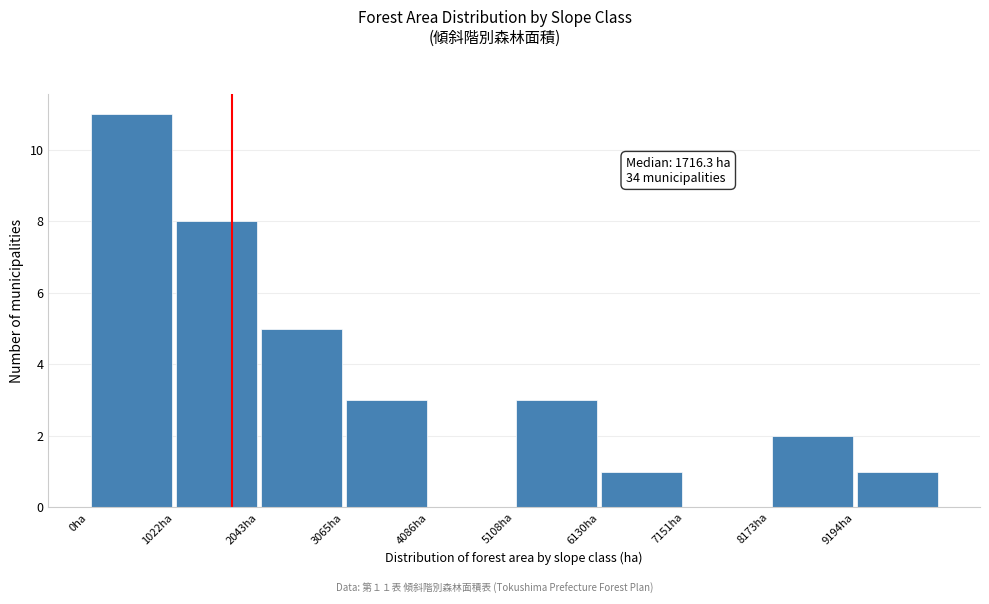

Which range on the x-axis has the tallest bar?

0 to 1000